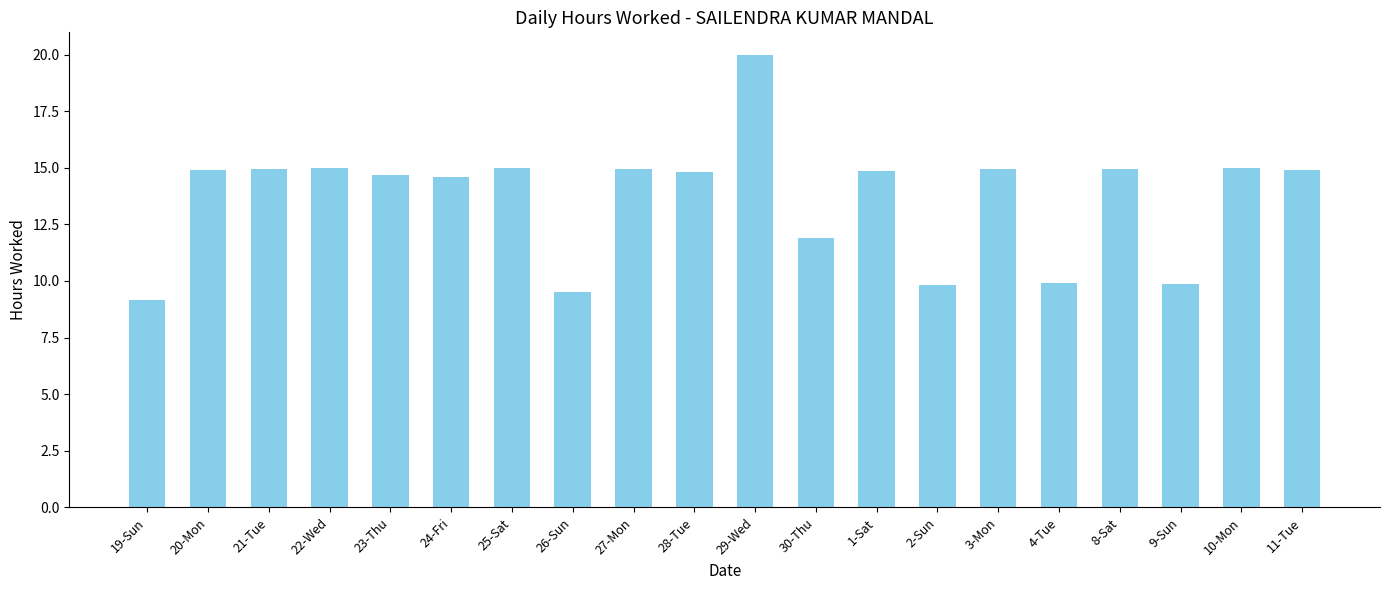

What is the label of the 16th bar from the left?

4-Tue